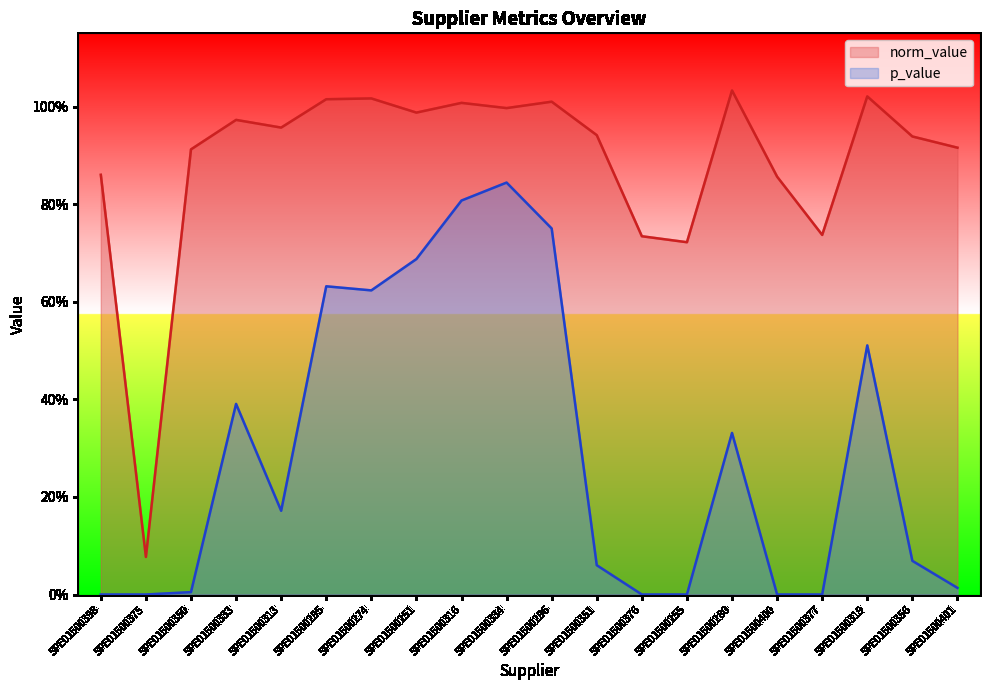

What is the average value of the p_value series?

0.3